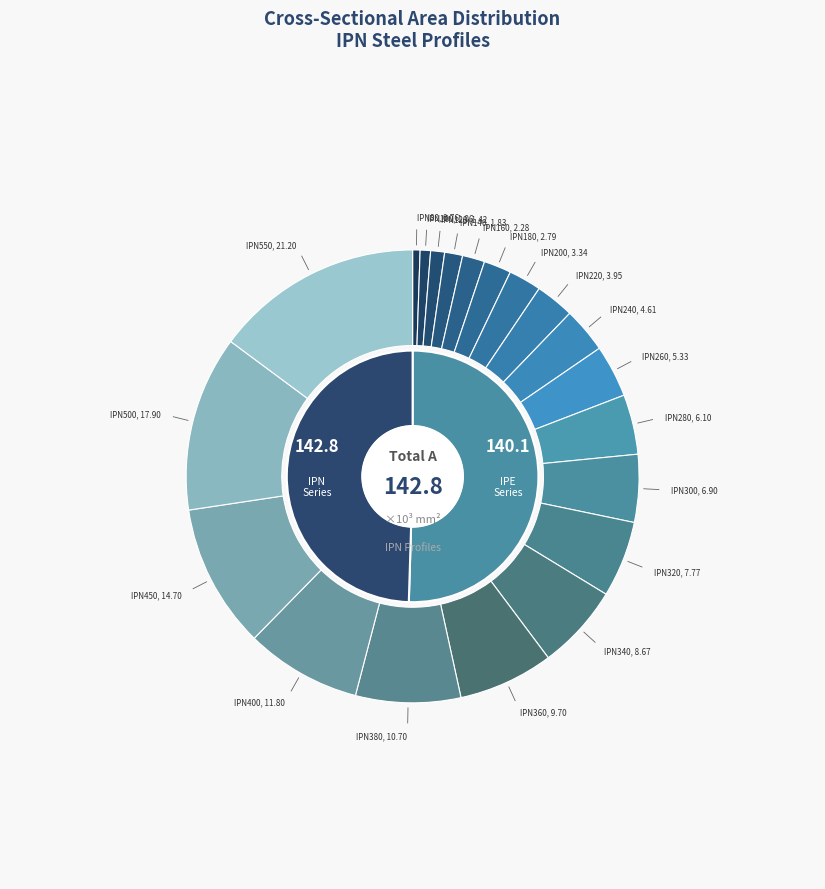

Which category has the smallest portion of the pie?

IPN80